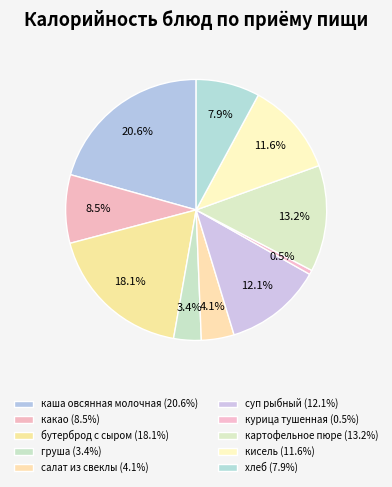

To the nearest percent, what percentage of the pie is хлеб?

8%